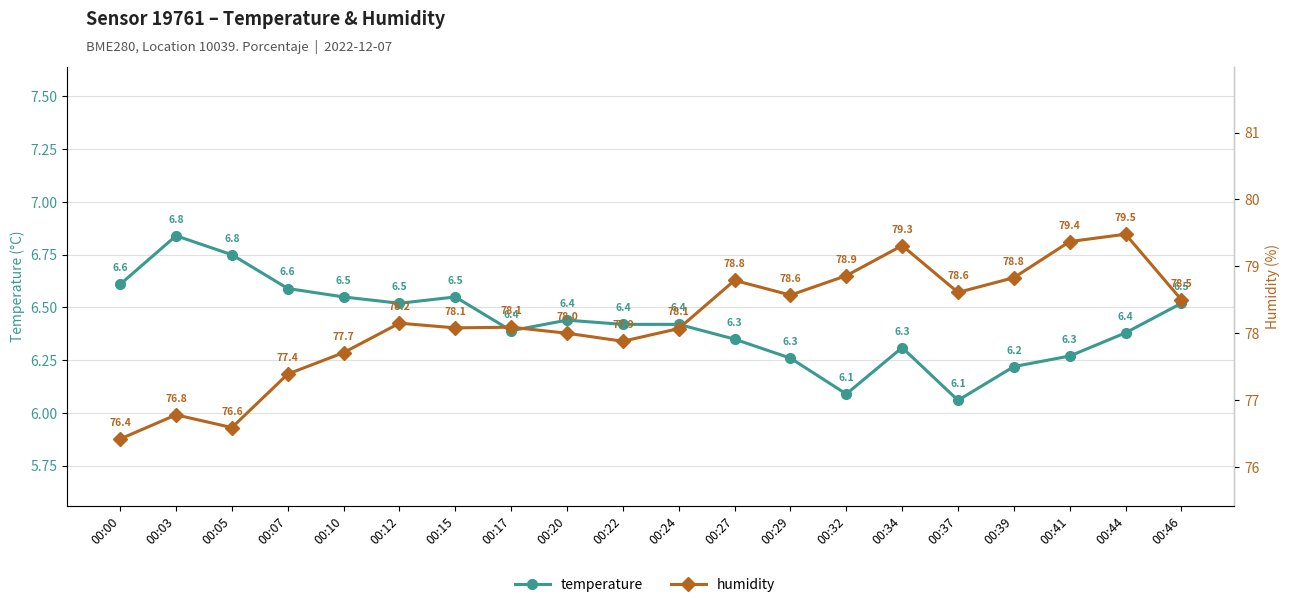

Rank the series by their average value, from lowest to highest.

temperature, humidity